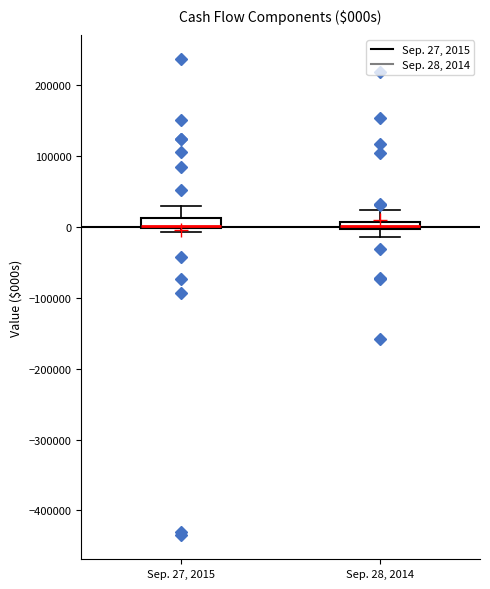

Where is the lower edge of the box for Sep. 28, 2014 on the y-axis? The values are not printed on the chart, so give them approximately, as read against the axis.

0